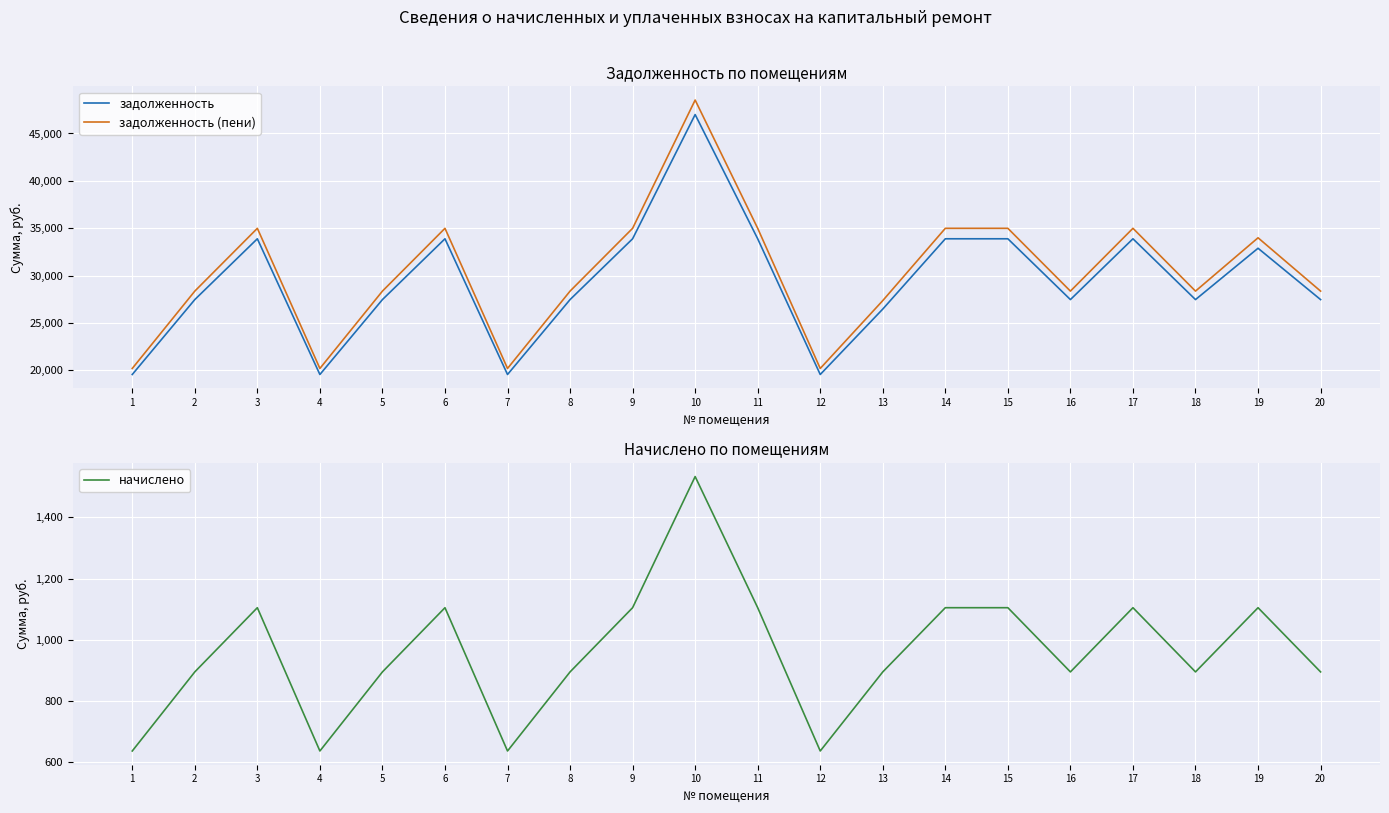

Rank the series at 15 from highest to lowest value.

задолженность (пени), задолженность, начислено